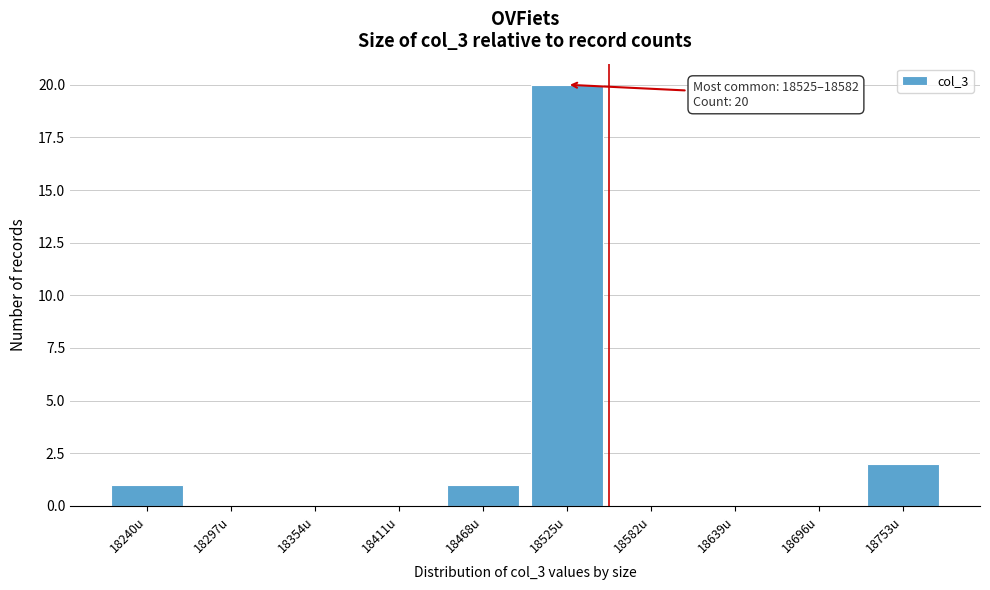

Reading left to right, list all the values displayed in this chart.

18240u=1	18297u=0	18354u=0	18411u=0	18468u=1	18525u=20	18582u=0	18639u=0	18696u=0	18753u=2